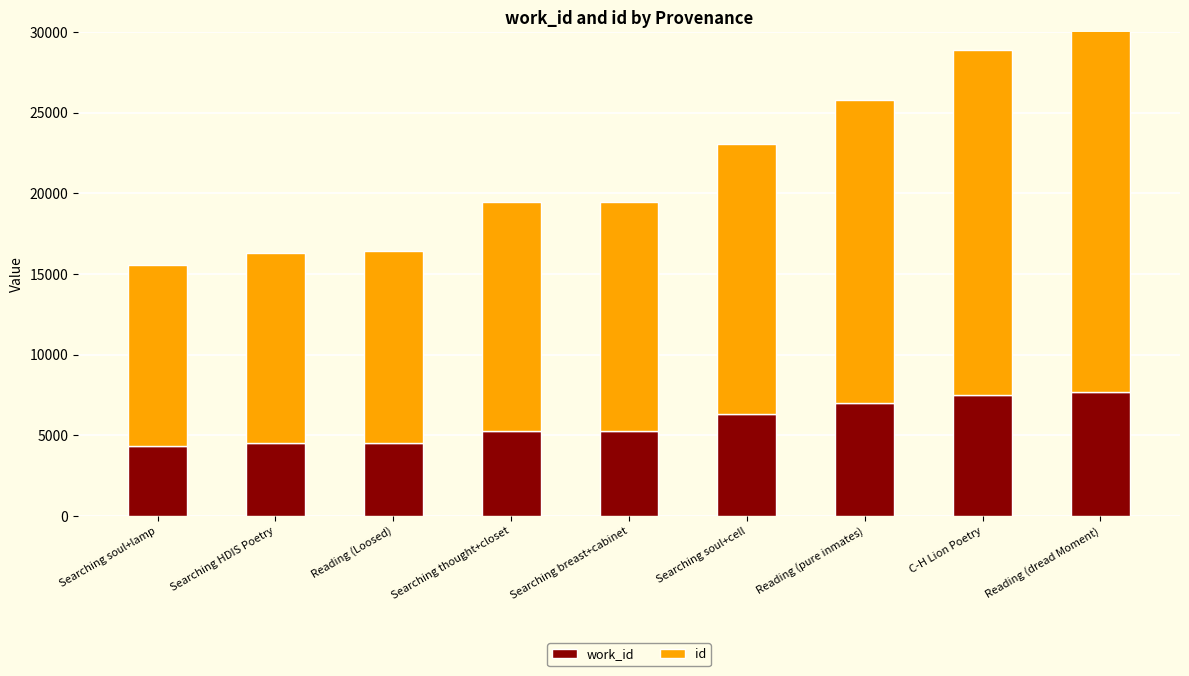

At which label does id first exceed 14175?

Searching soul+cell